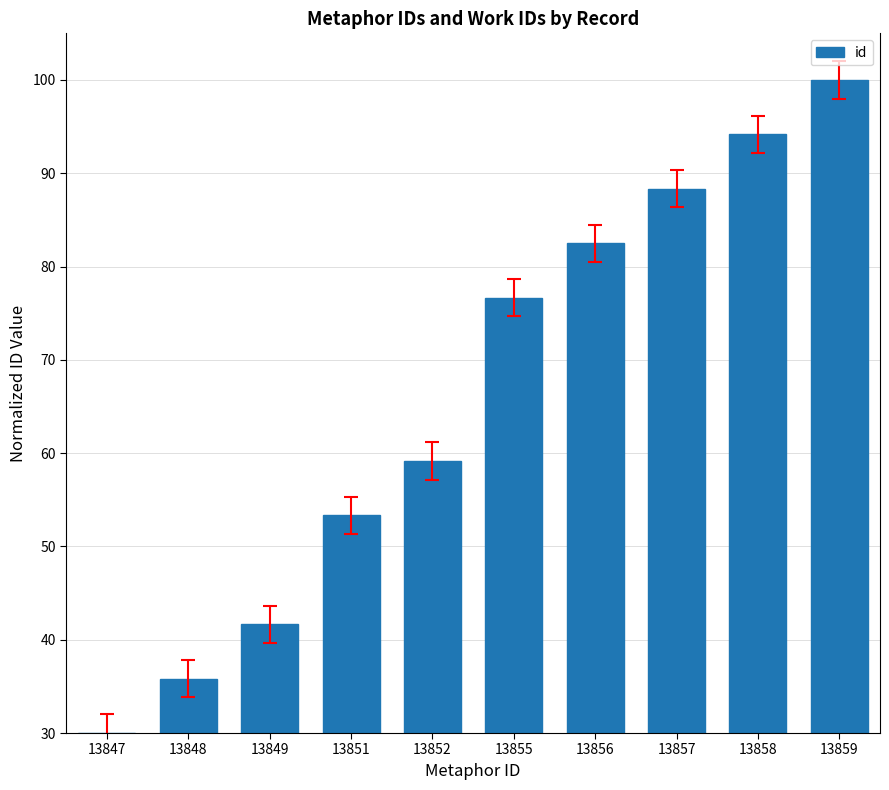

What is the sum of all values?

661.7